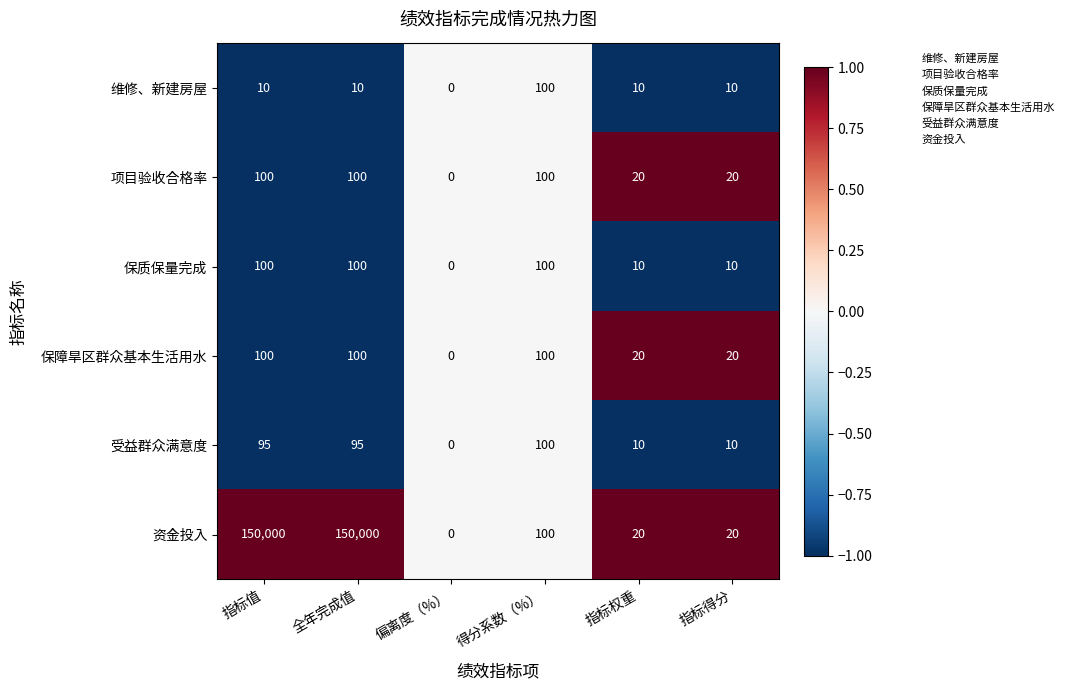

What is the maximum value for 维修、新建房屋?

100